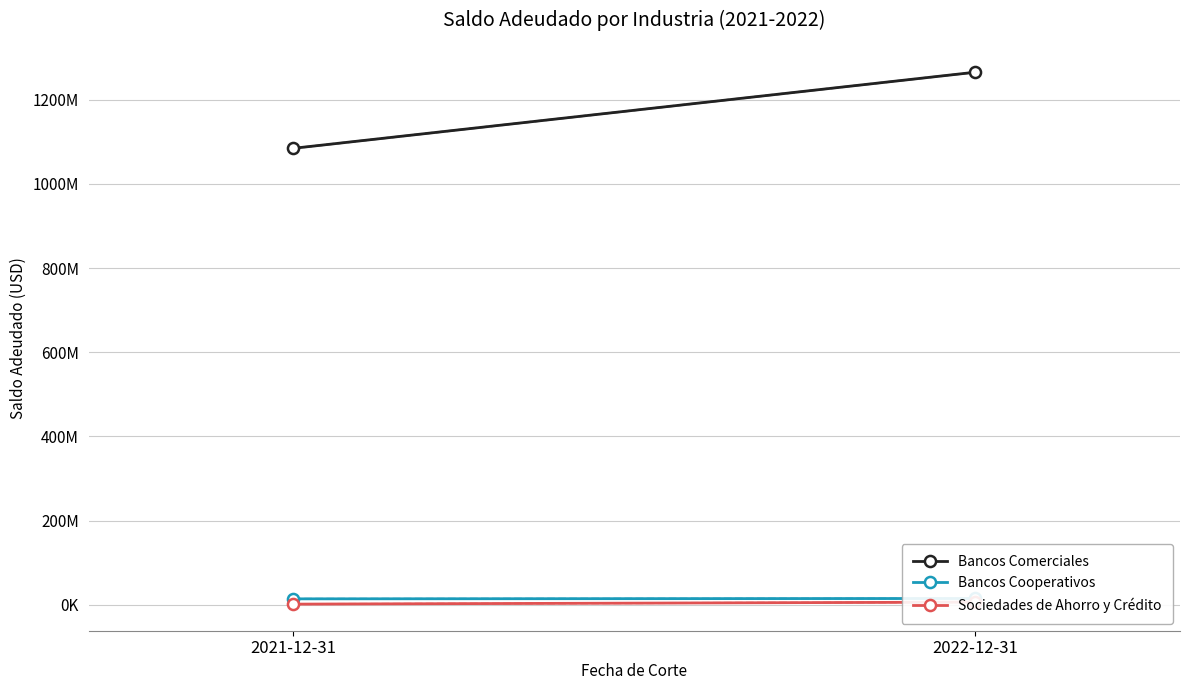

List the labels in order of Sociedades de Ahorro y Crédito value, smallest first.

2021-12-31, 2022-12-31